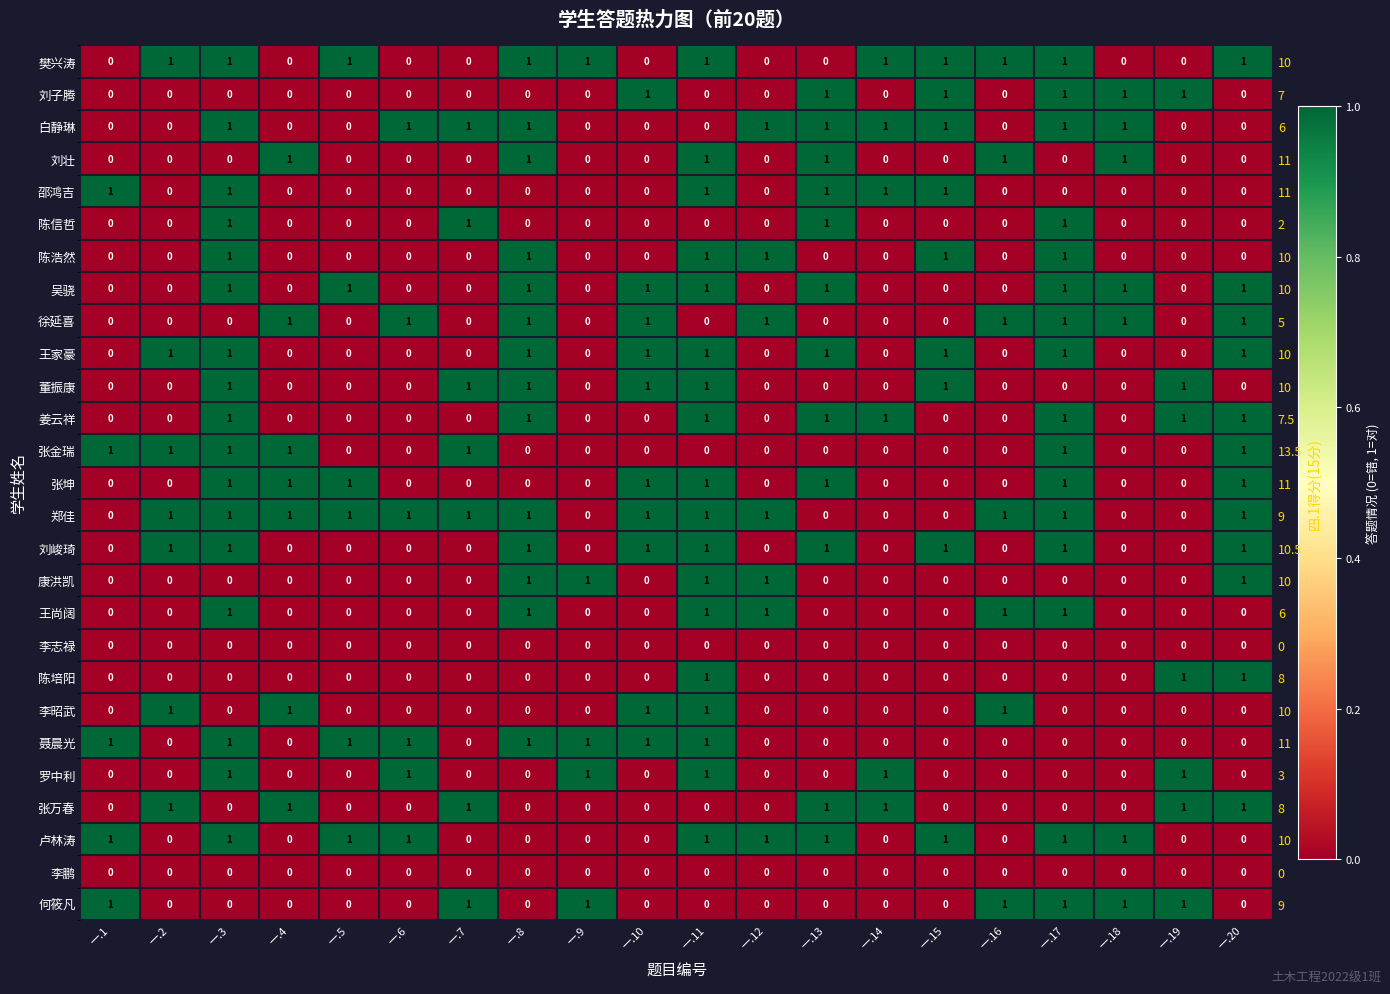

The 樊兴涛 series shows 1 at 一.16. True or false?

True